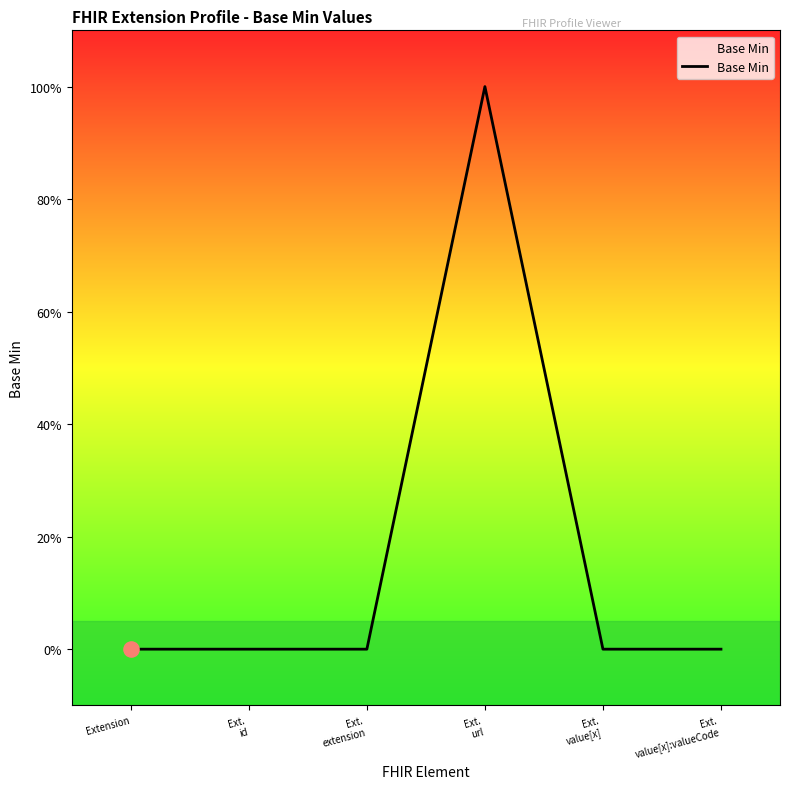

Between Ext.
value[x] and Ext.
url, which is larger?

Ext.
url